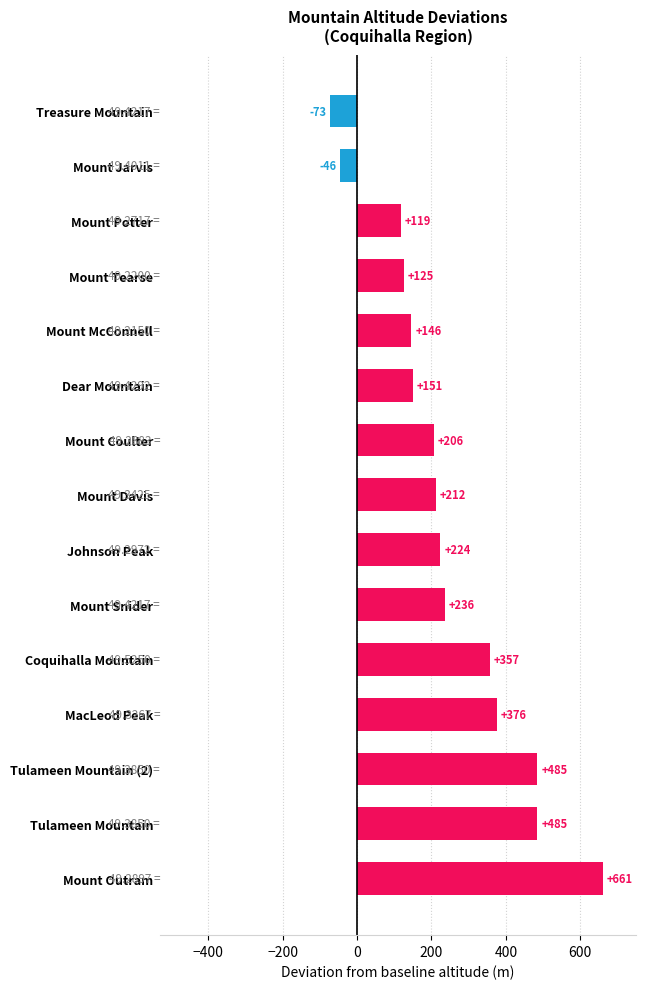

Where is the data nearest to the value 294?

Mount Snider